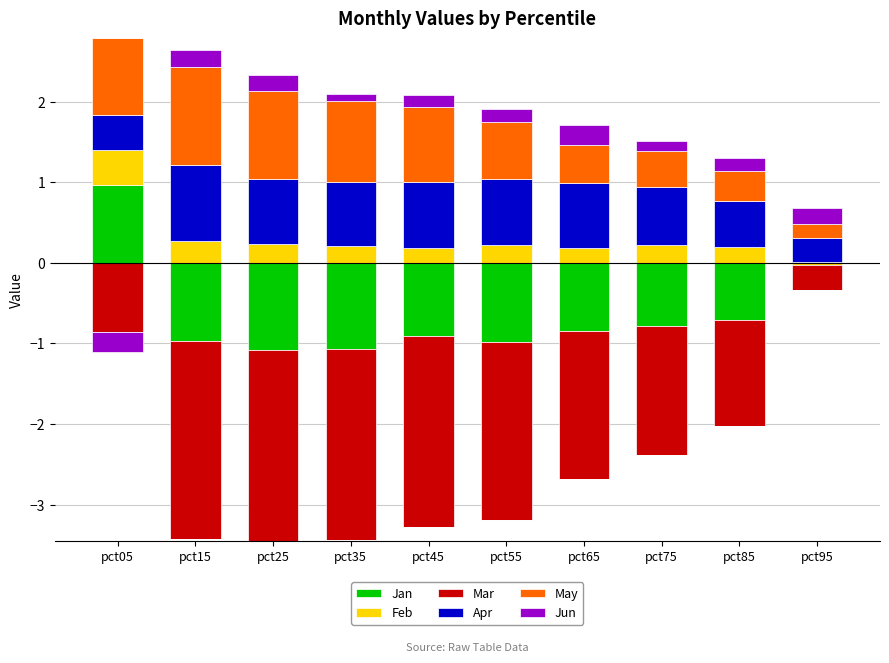

How many positive values does the Jun series have?

9